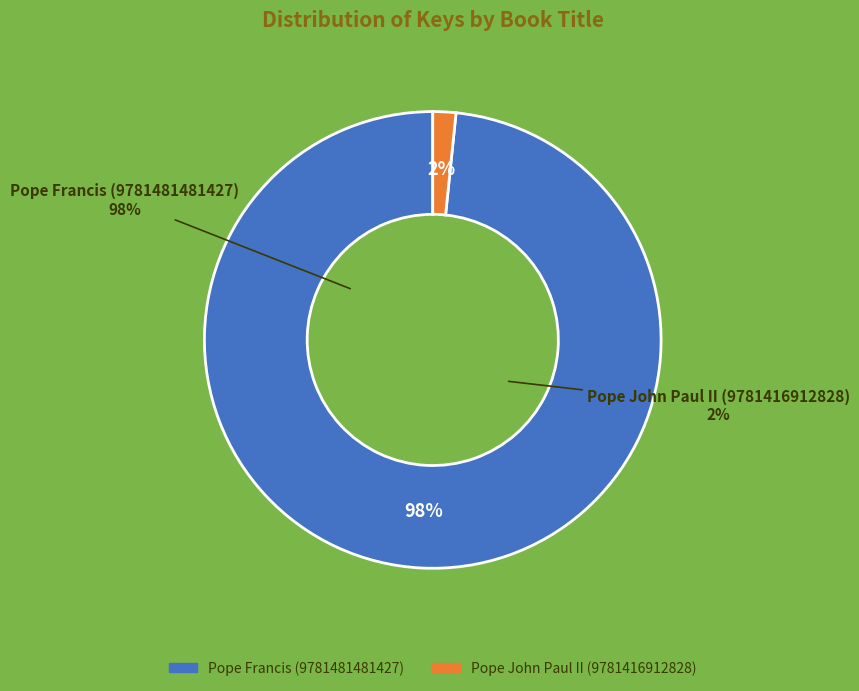

Which slice is the largest?

Pope Francis (9781481481427)